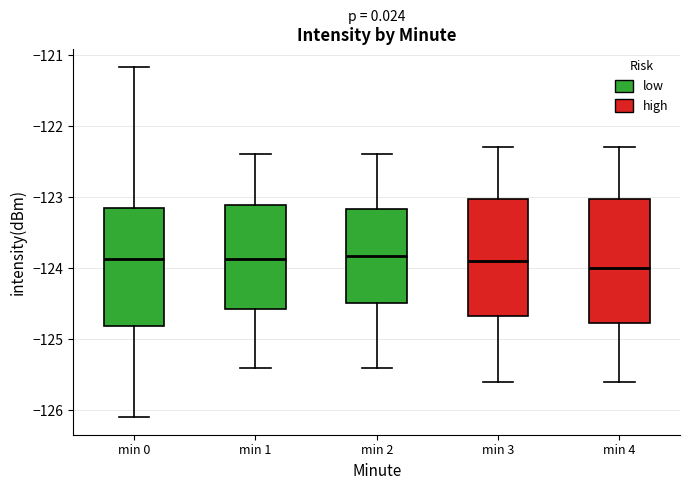

Reading left to right, transcribe this box plot: for each box, give where its median line is, the range the box spans, and where its two whiskers end, as read against the y-axis. The values are not printed on the chart, so give them approximately, as read against the axis.

min 0: median -123.9, box -124.8 to -123.1, whiskers -126.1 to -121.2
min 1: median -123.9, box -124.6 to -123.1, whiskers -125.4 to -122.4
min 2: median -123.8, box -124.5 to -123.2, whiskers -125.4 to -122.4
min 3: median -123.9, box -124.7 to -123.0, whiskers -125.6 to -122.3
min 4: median -124.0, box -124.8 to -123.0, whiskers -125.6 to -122.3